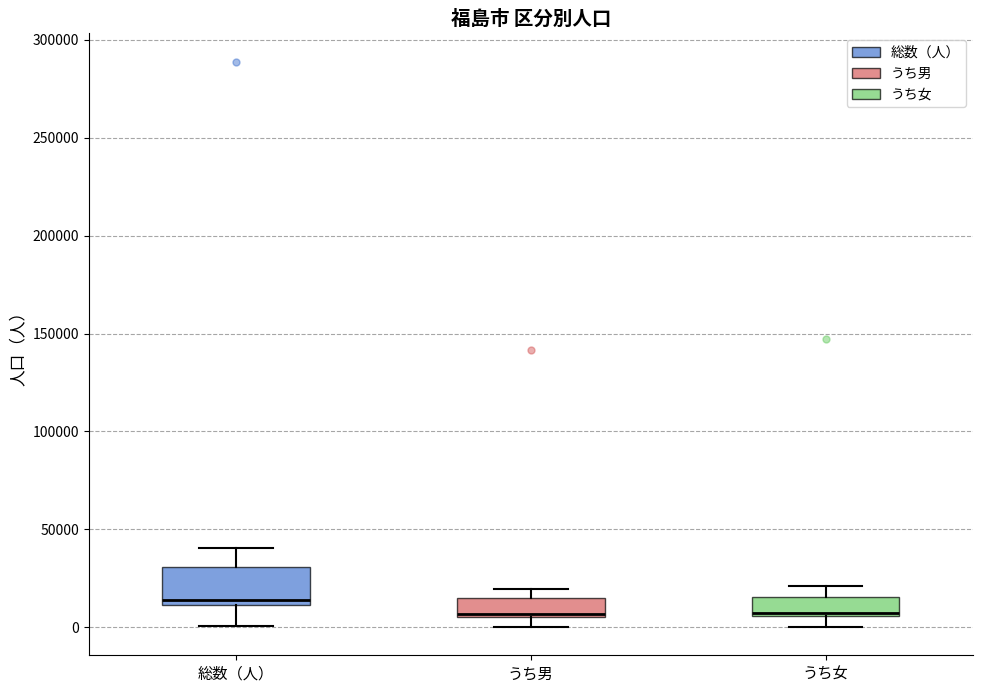

Reading left to right, read every box against the y-axis: the position of its median line, the range the box covers, and the ends of its whiskers. The values are not printed on the chart, so give them approximately, as read against the axis.

総数（人）: median 15000, box 10000 to 30000, whiskers 0 to 40000
うち男: median 5000 (just above the box's lower edge), box 5000 to 15000, whiskers 0 to 20000
うち女: median 5000 (drawn on the box's lower edge), box 5000 to 15000, whiskers 0 to 20000